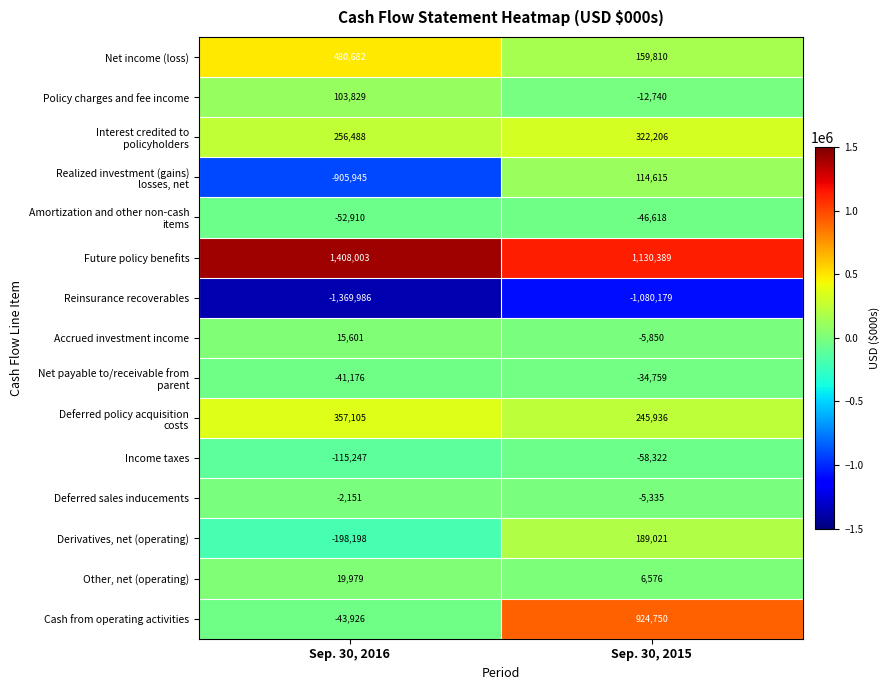

At which label does Deferred sales inducements reach its minimum?

Sep. 30, 2015